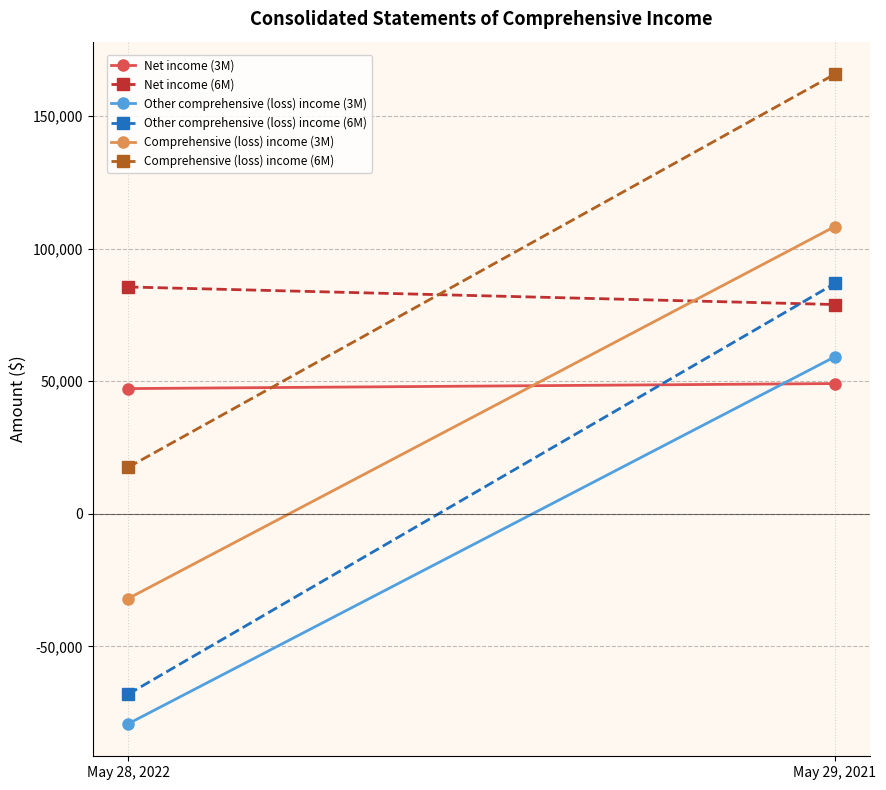

How many lines are shown in the chart?

6